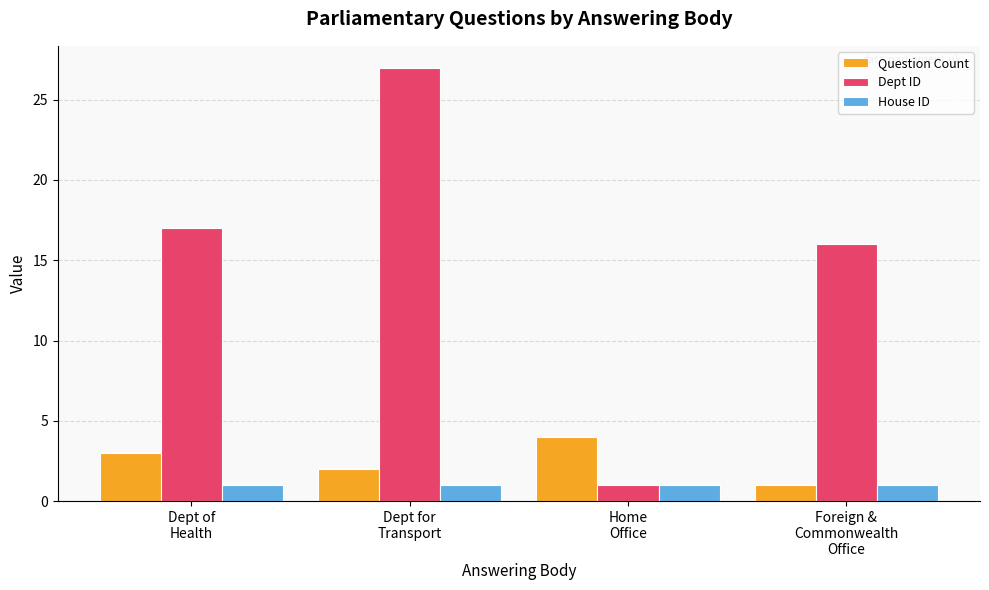

Reading left to right, transcribe all the data shown in this chart.

Question Count: Dept of
Health=3	Dept for
Transport=2	Home
Office=4	Foreign &
Commonwealth
Office=1
Dept ID: Dept of
Health=17	Dept for
Transport=27	Home
Office=1	Foreign &
Commonwealth
Office=16
House ID: Dept of
Health=1	Dept for
Transport=1	Home
Office=1	Foreign &
Commonwealth
Office=1